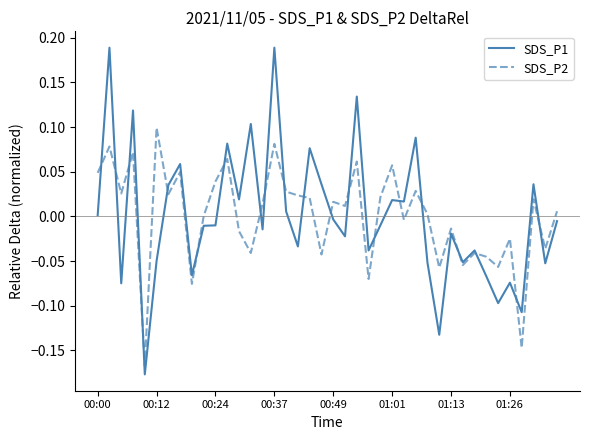

List the series in order of their peak value, highest first.

SDS_P1, SDS_P2